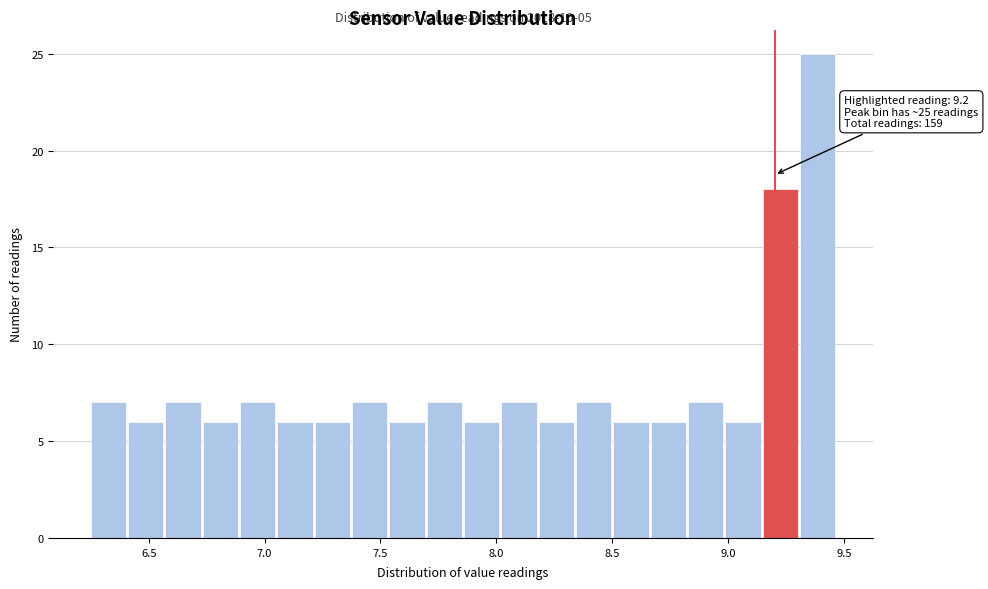

Read against the x-axis, roughly where is the centre of the tallest bar?

9.40